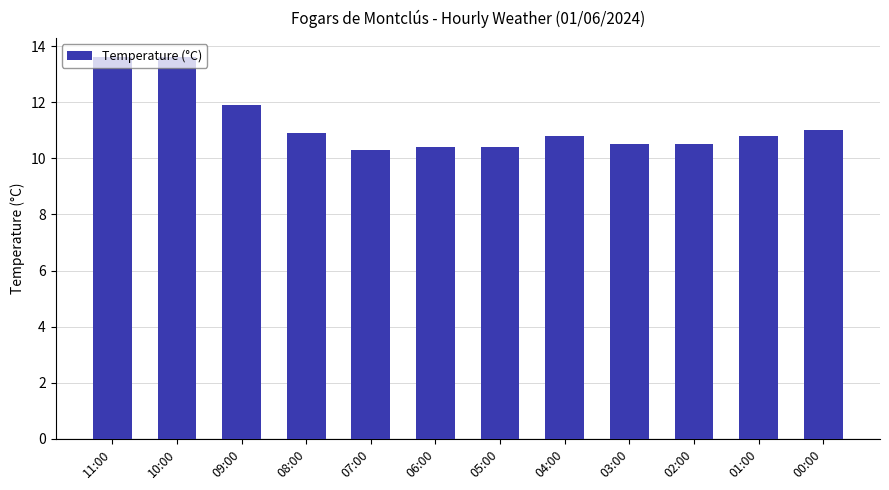

Reading left to right, what are all the values shown in this chart?

13.6	13.6	11.9	10.9	10.3	10.4	10.4	10.8	10.5	10.5	10.8	11.0